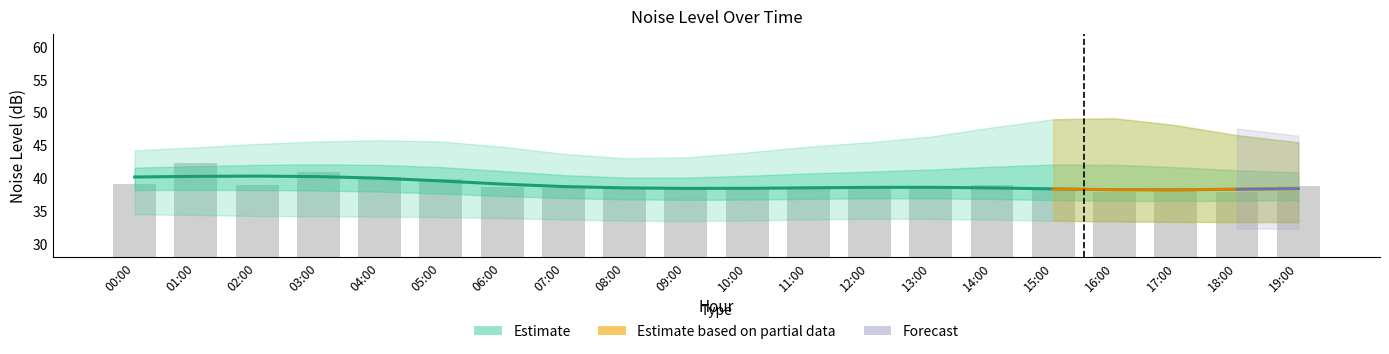

Where is the data nearest to the value 39?

06:00